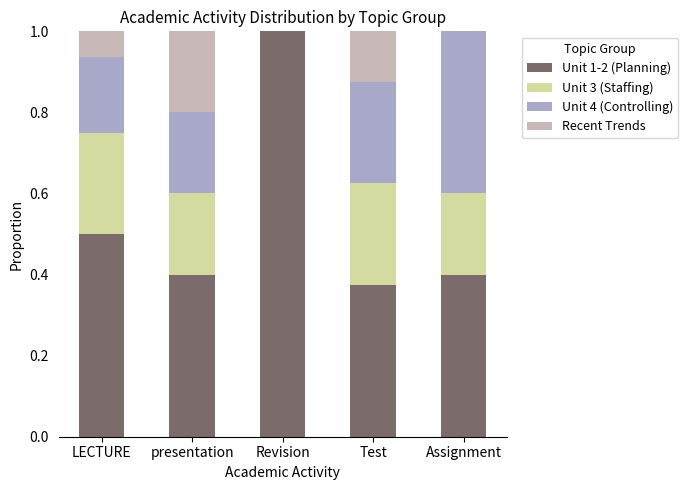

Does the chart contain stacked bars?

Yes